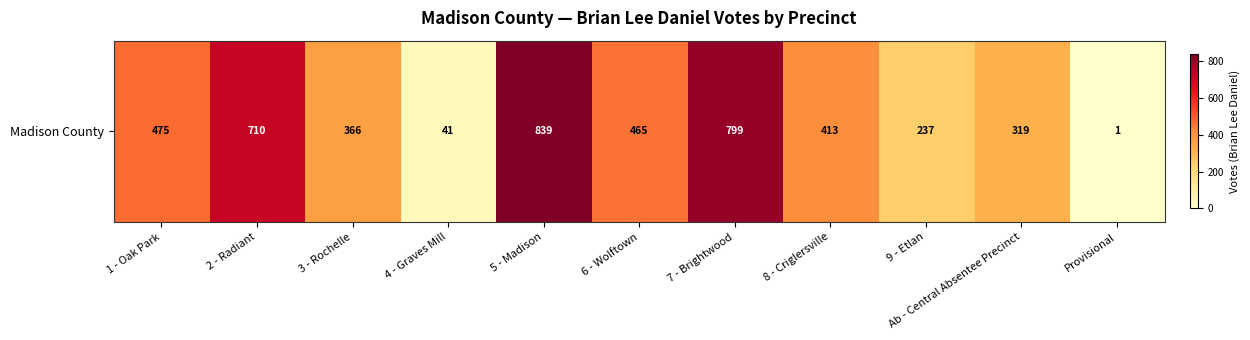

True or false: the data shows 192 at 1 - Oak Park.

False